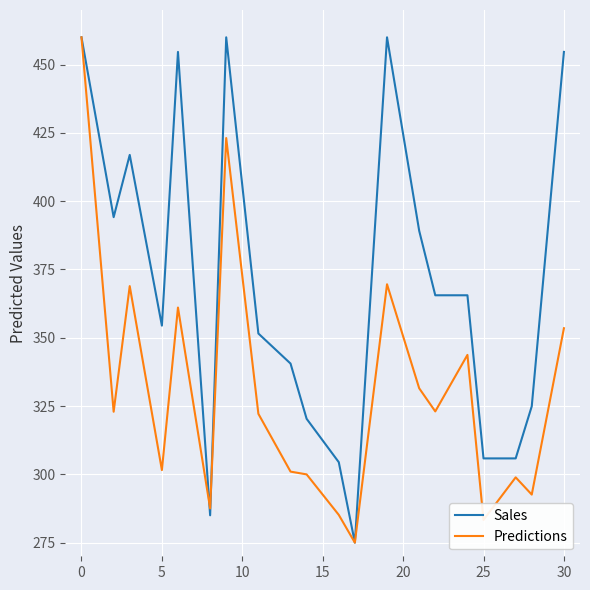

What is the maximum value for Predictions?

460.0